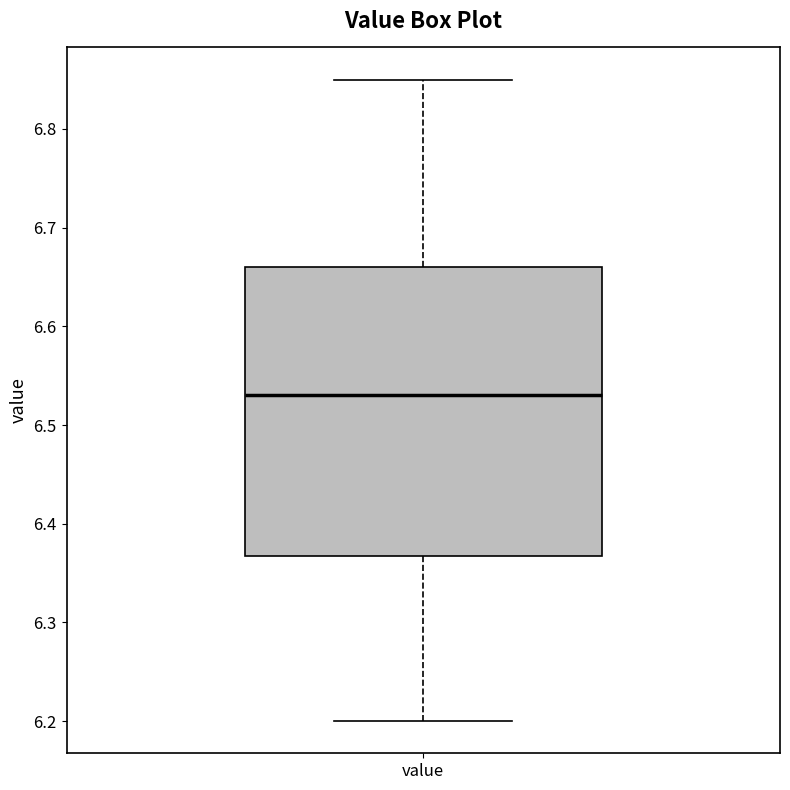

Where is the lower edge of the box for value on the y-axis? The values are not printed on the chart, so give them approximately, as read against the axis.

6.37